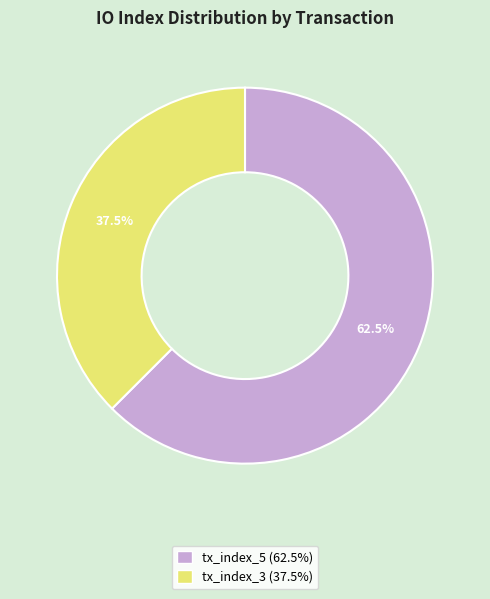

How many segments does this pie chart have?

2